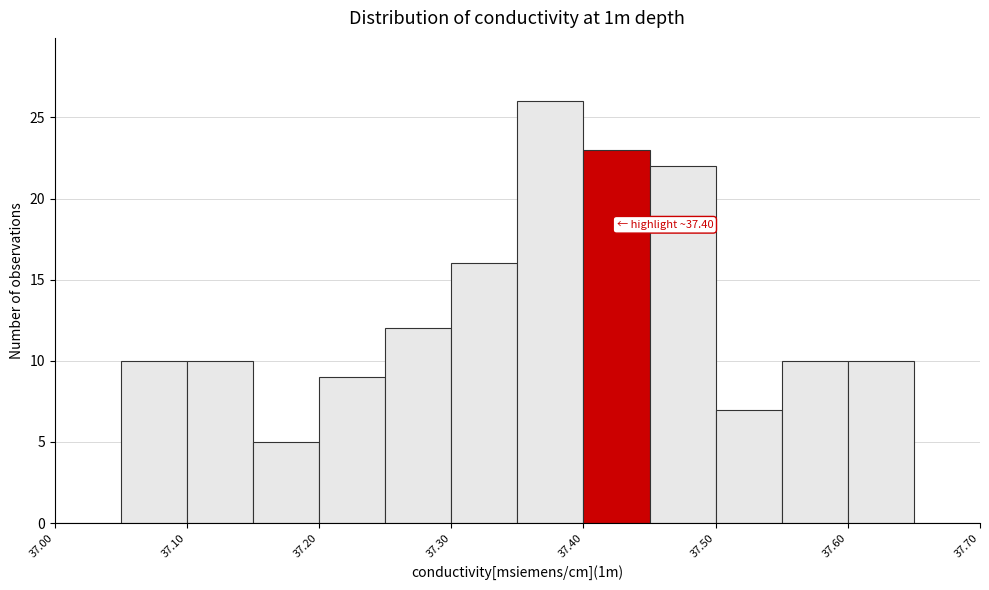

Over which range of the x-axis is the bar tallest?

37.35 to 37.40